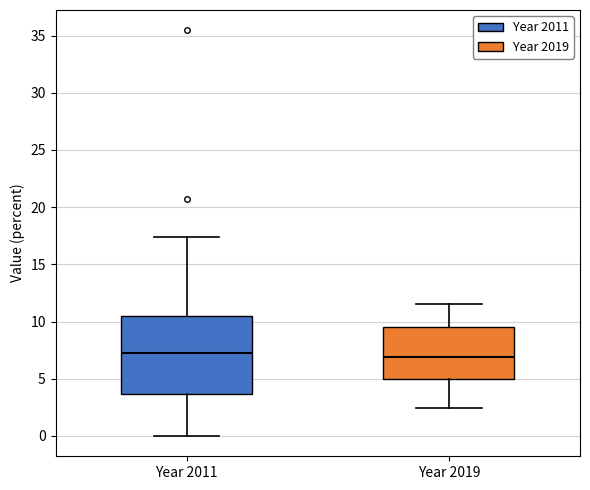

Comparing the boxes themselves (not the whiskers), which one is the tallest?

Year 2011